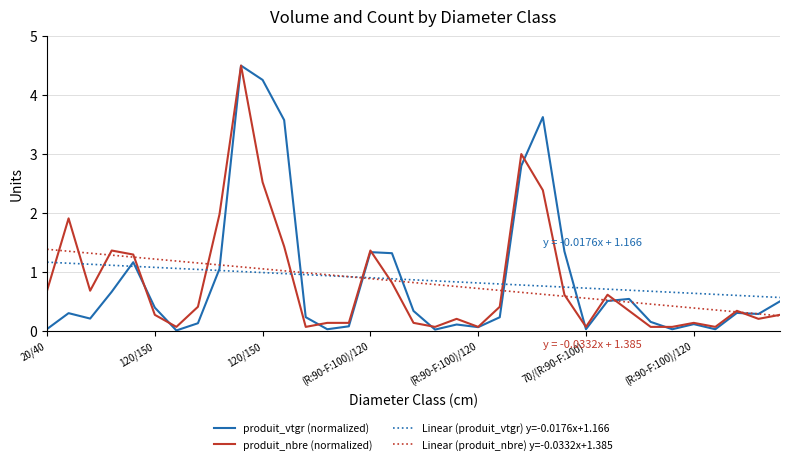

What is the maximum value shown in the chart?

4.5